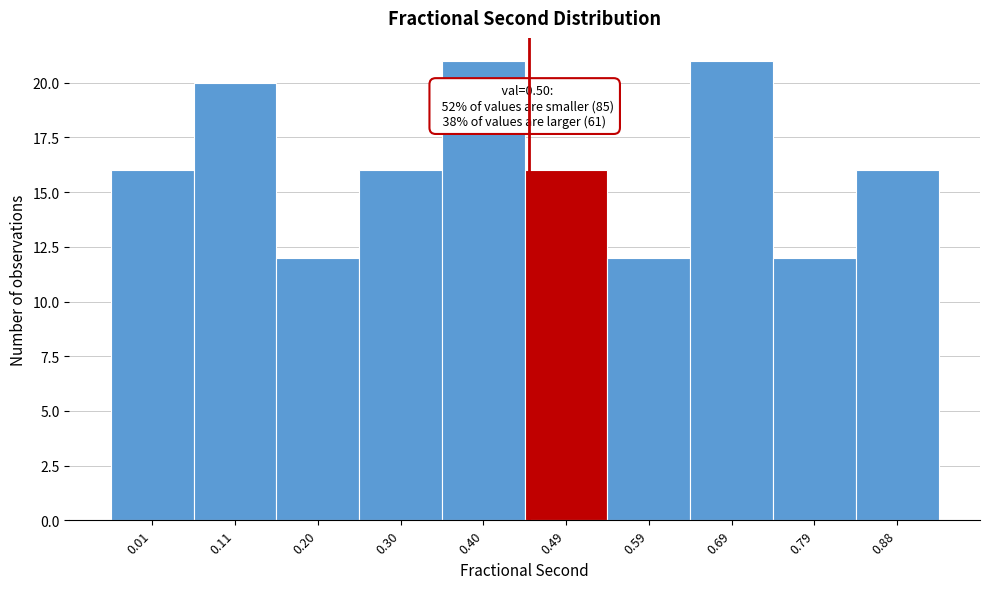

Reading left to right, extract all data points from this chart.

16	20	12	16	21	16	12	21	12	16